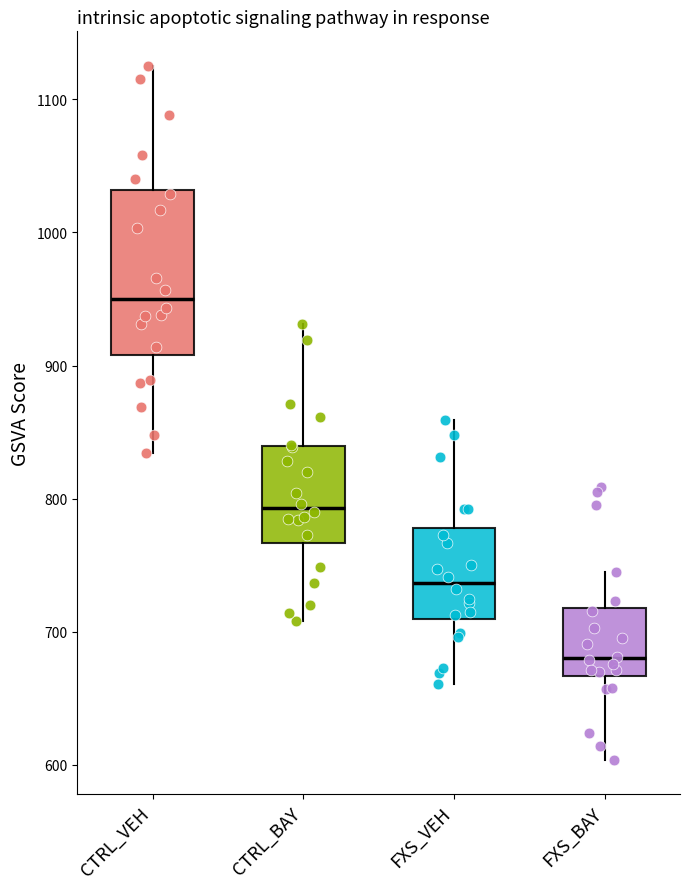

Comparing the boxes themselves (not the whiskers), which one is the tallest?

CTRL_VEH